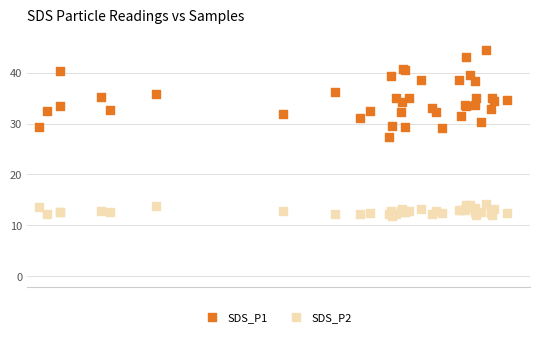

Which series reaches the minimum Y coordinate?

SDS_P2